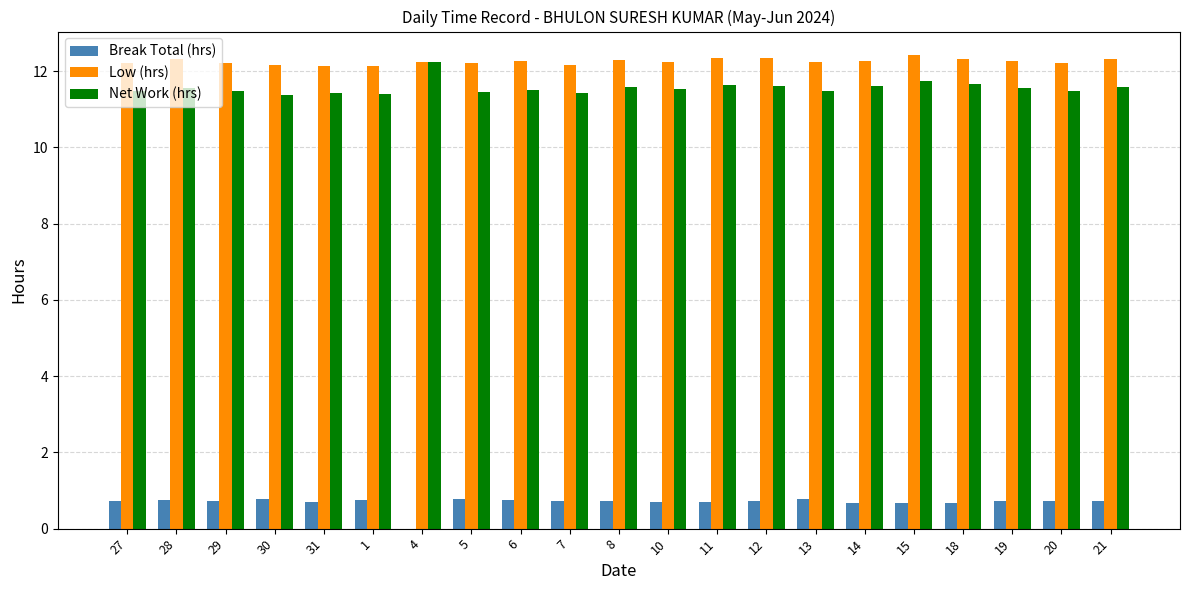

What is the greatest value displayed?

12.4